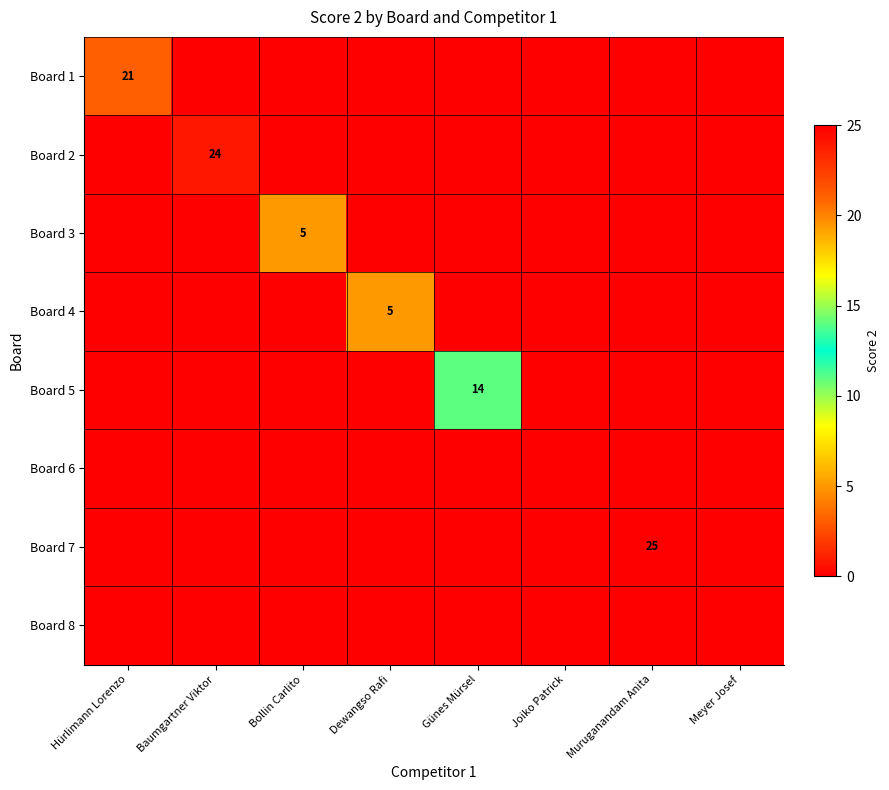

At which label is Board 8 closest to 0?

Hürlimann Lorenzo